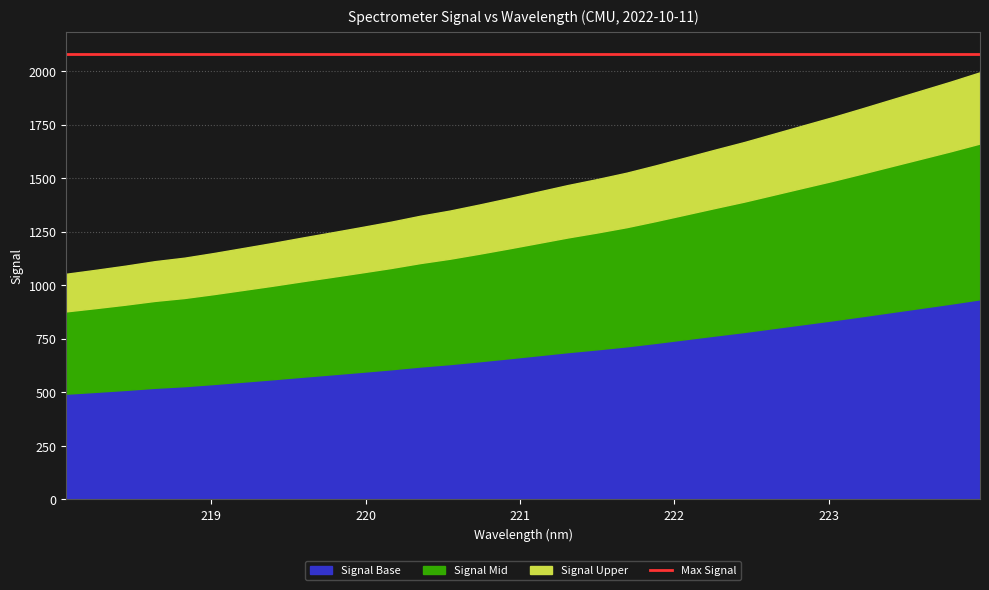

What is the lowest value of the Signal Base series?

494.0